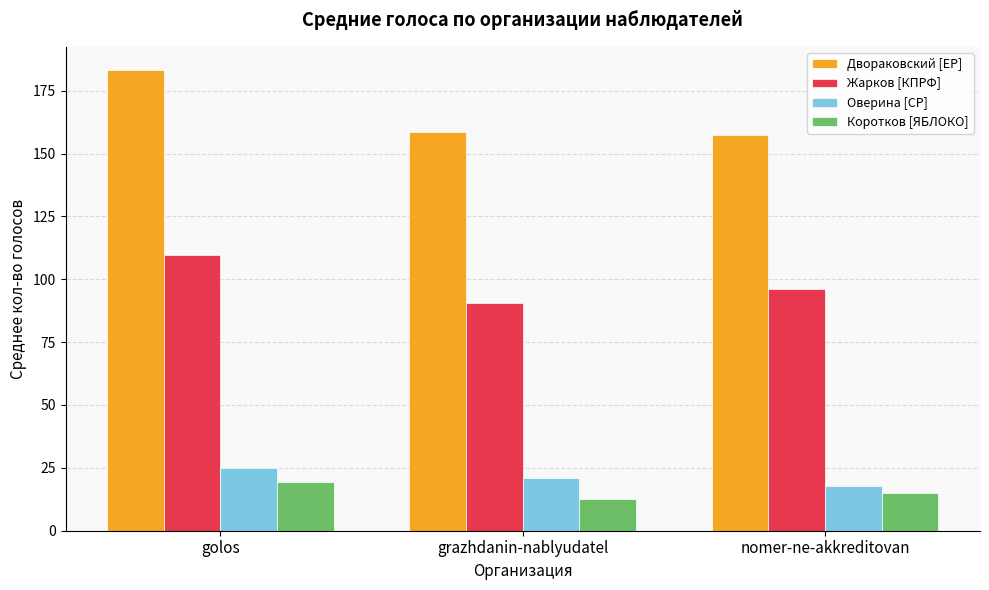

What is the difference between the highest and lowest values at golos?

164.0